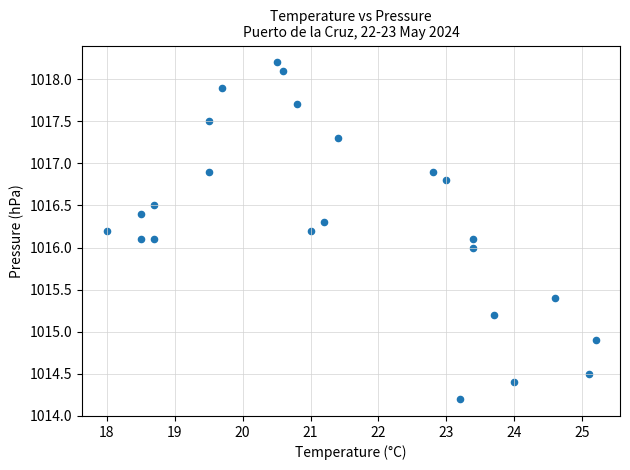

What is the range of X values (max minus min)?

7.2